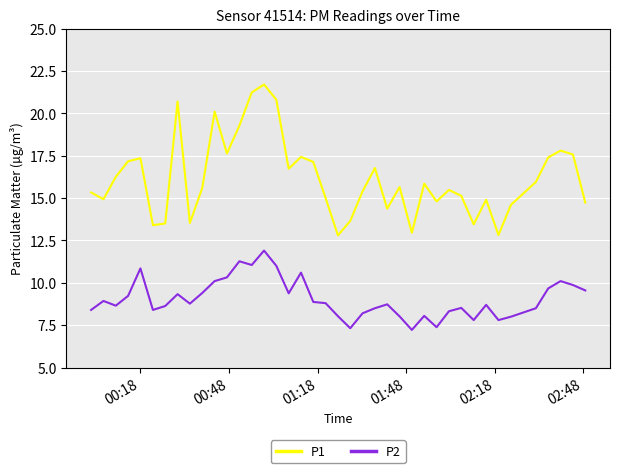

How many lines are shown in the chart?

2